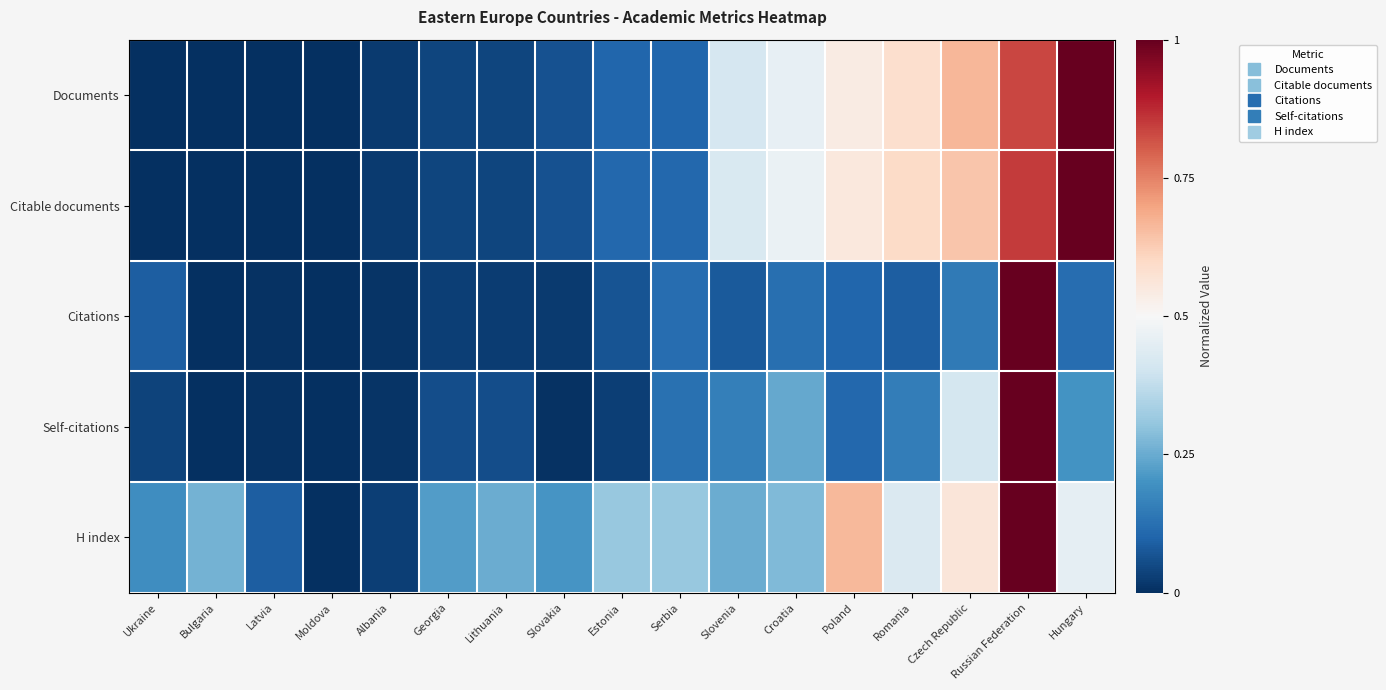

List the series in order of their peak value, highest first.

Documents, Citable documents, Citations, Self-citations, H index